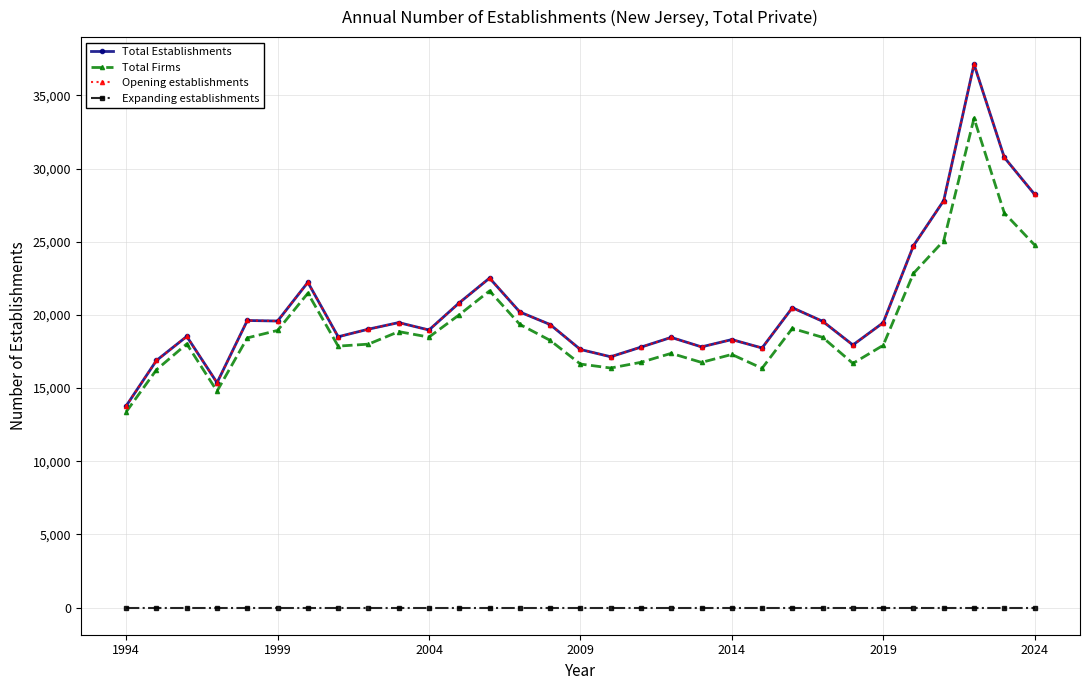

How many lines are shown in the chart?

4